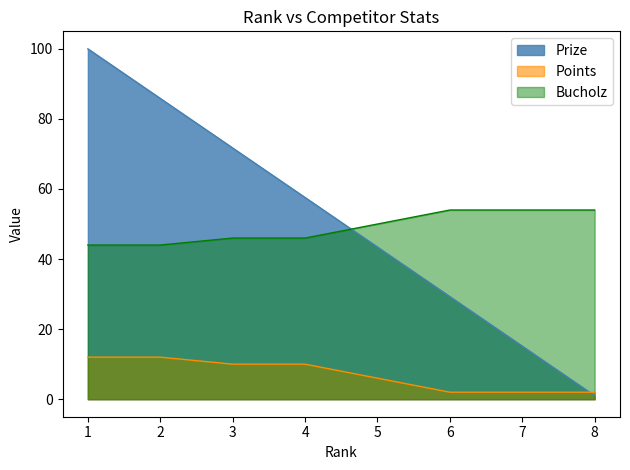

What is the value of the Points point at the 1st from the left?

12.0